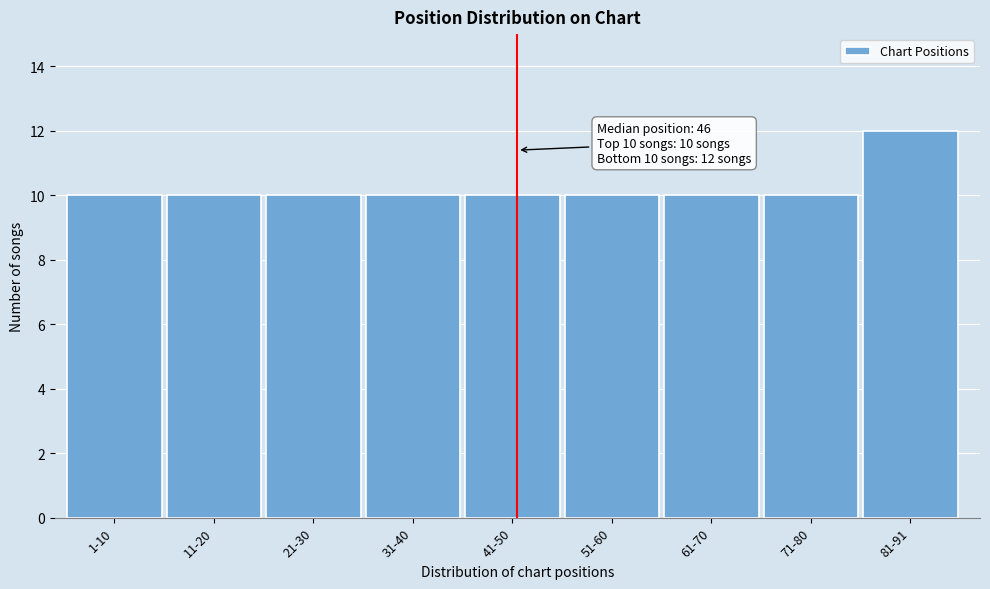

Reading left to right, what are all the values shown in this chart?

10	10	10	10	10	10	10	10	12